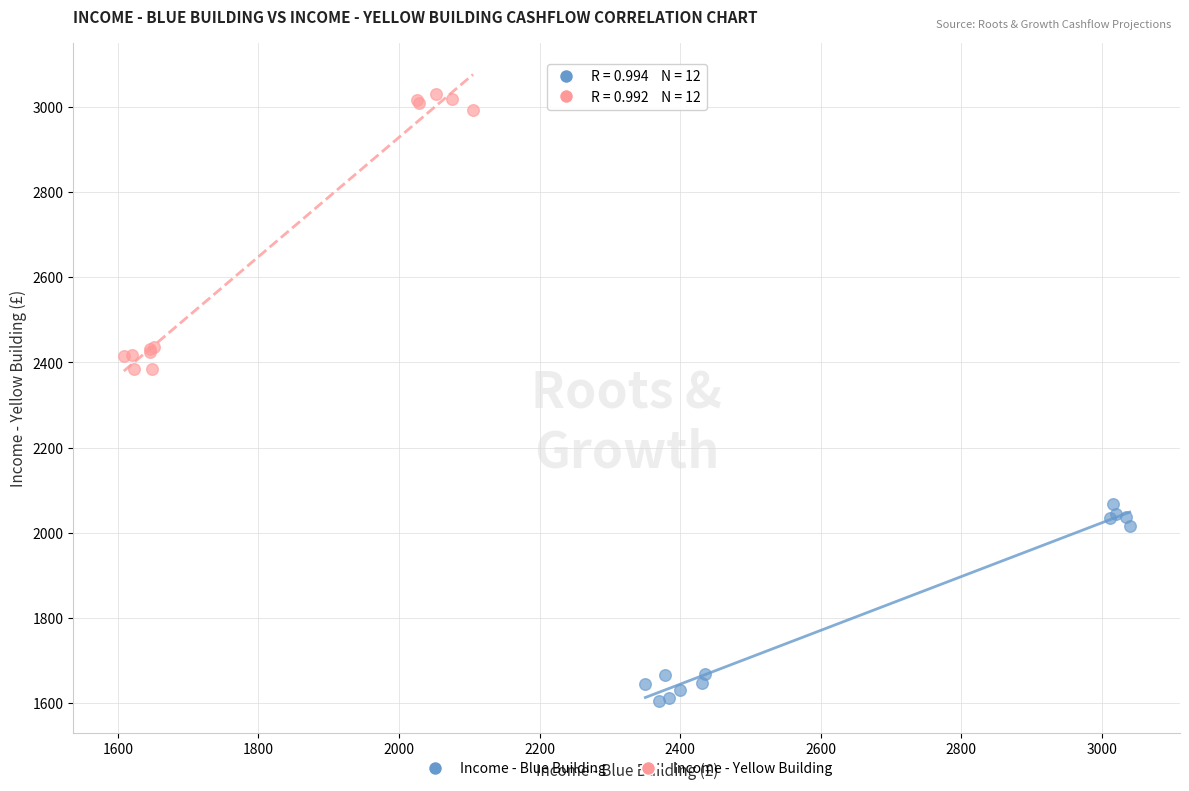

Which series reaches the maximum Y coordinate?

Income - Yellow Building